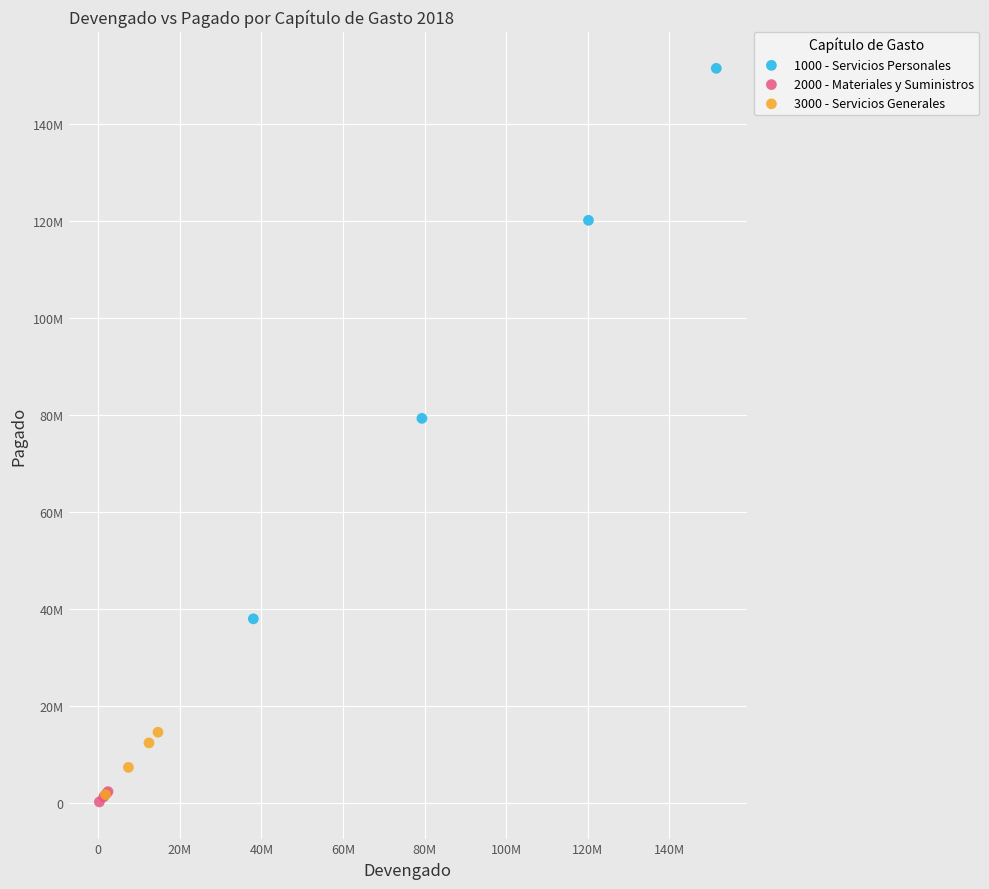

Which series reaches the maximum Y coordinate?

1000 - Servicios Personales